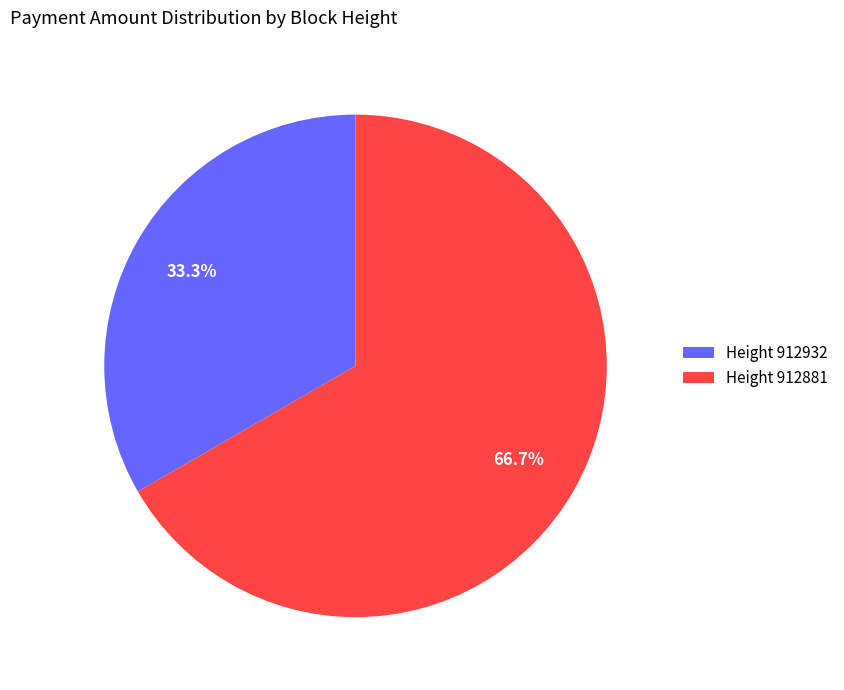

What percentage do Height 912932 and Height 912881 together represent?

100.0%